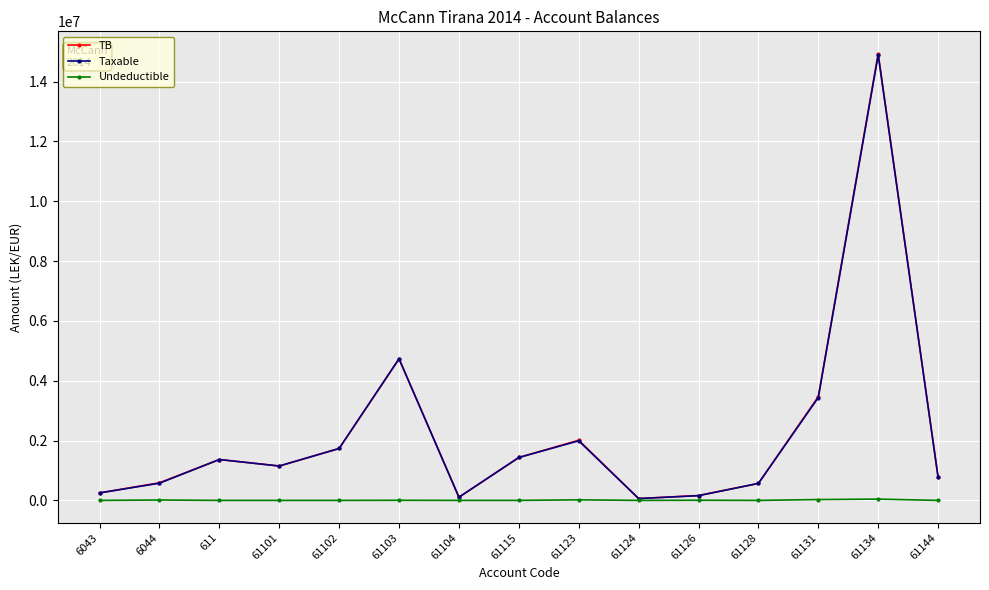

What is the label of the 3rd point from the right?

61131